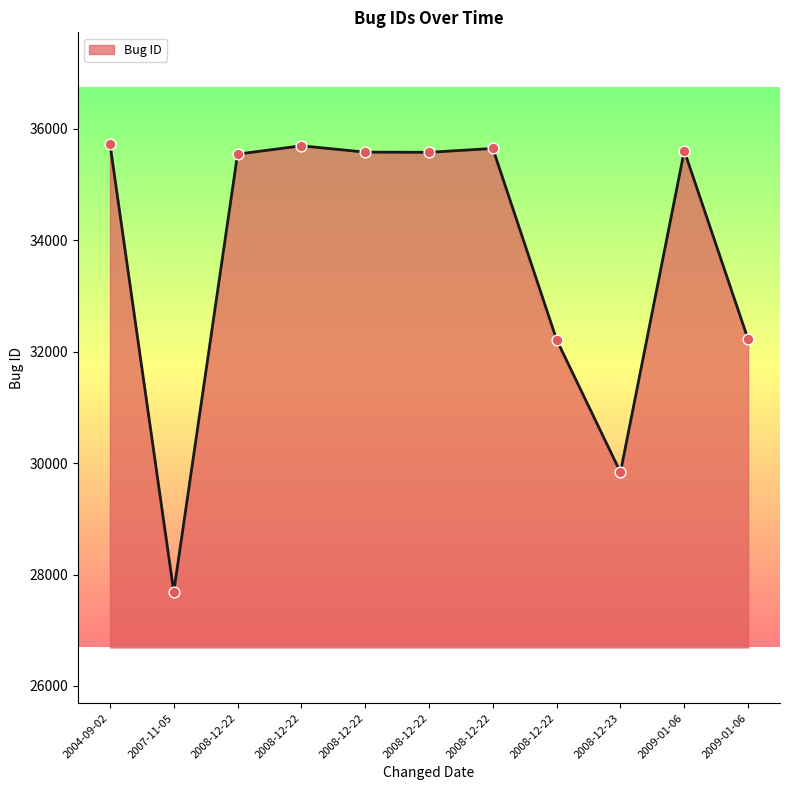

How many lines are shown in the chart?

1